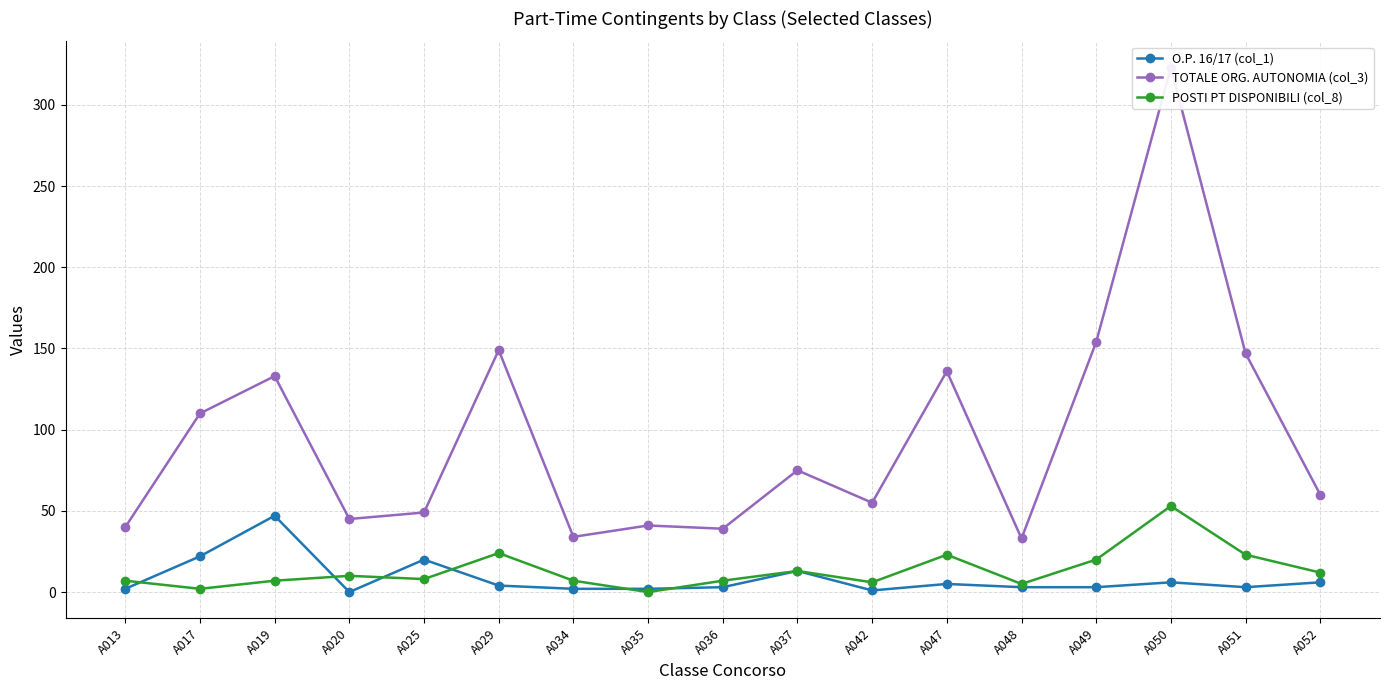

Is the value of TOTALE ORG. AUTONOMIA (col_3) at A037 greater than the value of POSTI PT DISPONIBILI (col_8) at A051?

Yes